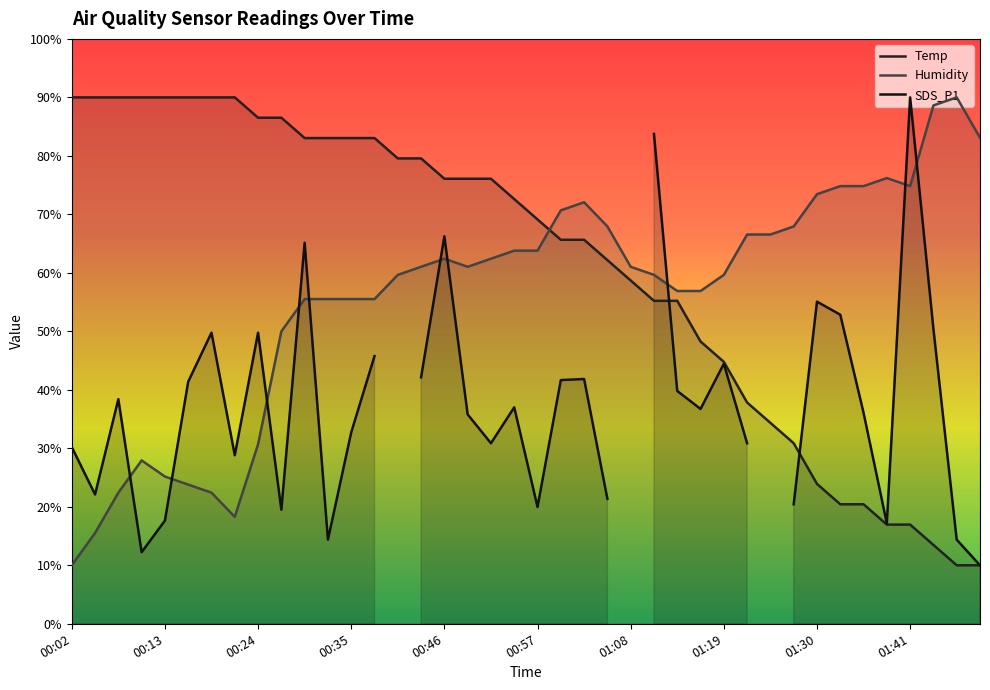

Rank the categories by Humidity value from highest to lowest.

04:11, 04:09, 04:14, 01:38, 01:33, 01:35, 01:41, 01:30, 01:02, 01:00, 01:05, 01:27, 01:22, 01:24, 00:54, 00:57, 00:46, 00:51, 00:43, 00:48, 01:08, 00:40, 01:11, 01:19, 01:13, 01:16, 00:29, 00:32, 00:35, 00:37, 00:26, 00:24, 00:10, 00:13, 00:15, 00:07, 00:18, 00:21, 00:04, 00:02